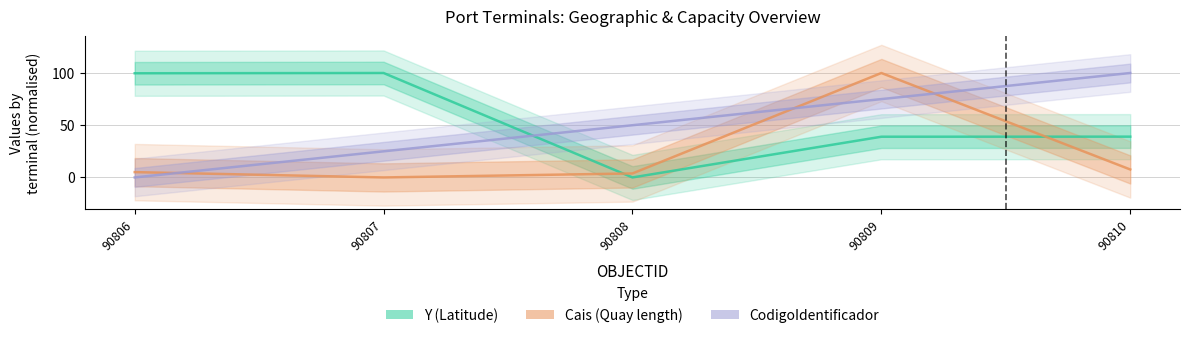

Rank the categories by Cais (Quay length) value from highest to lowest.

90809, 90810, 90806, 90808, 90807